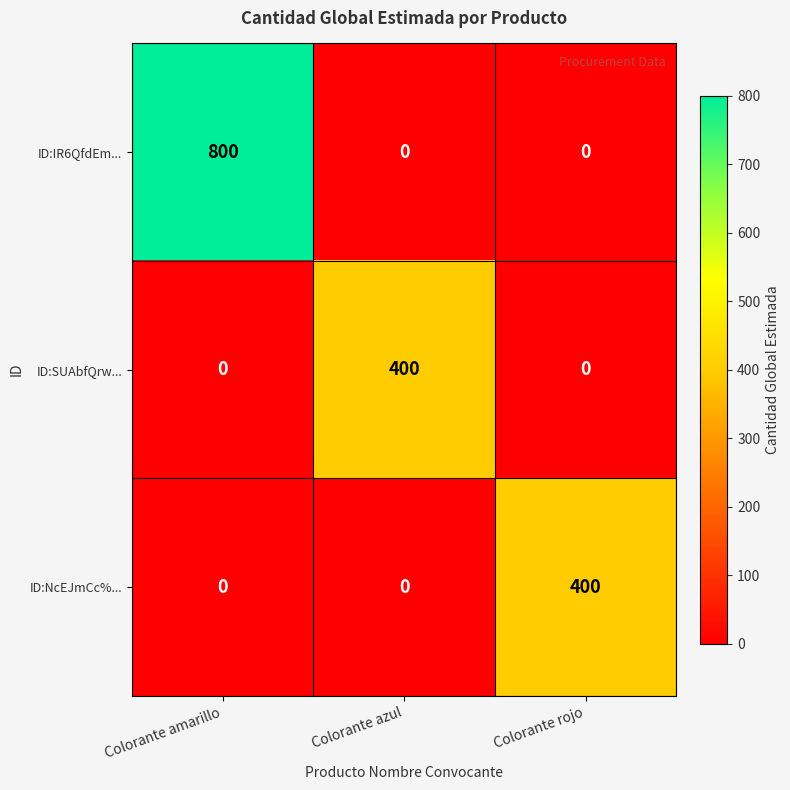

Count the number of categories in the chart.

3